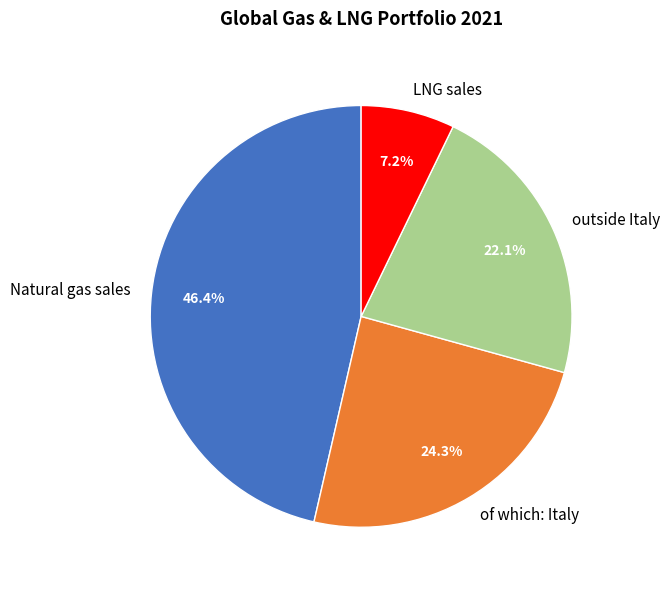

To the nearest percent, what is the combined percentage of outside Italy and of which: Italy?

46%